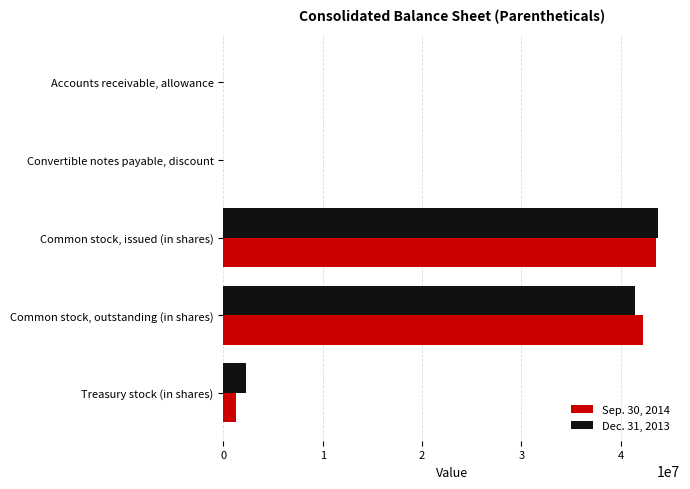

Which label corresponds to the largest value in the chart?

Common stock, issued (in shares)